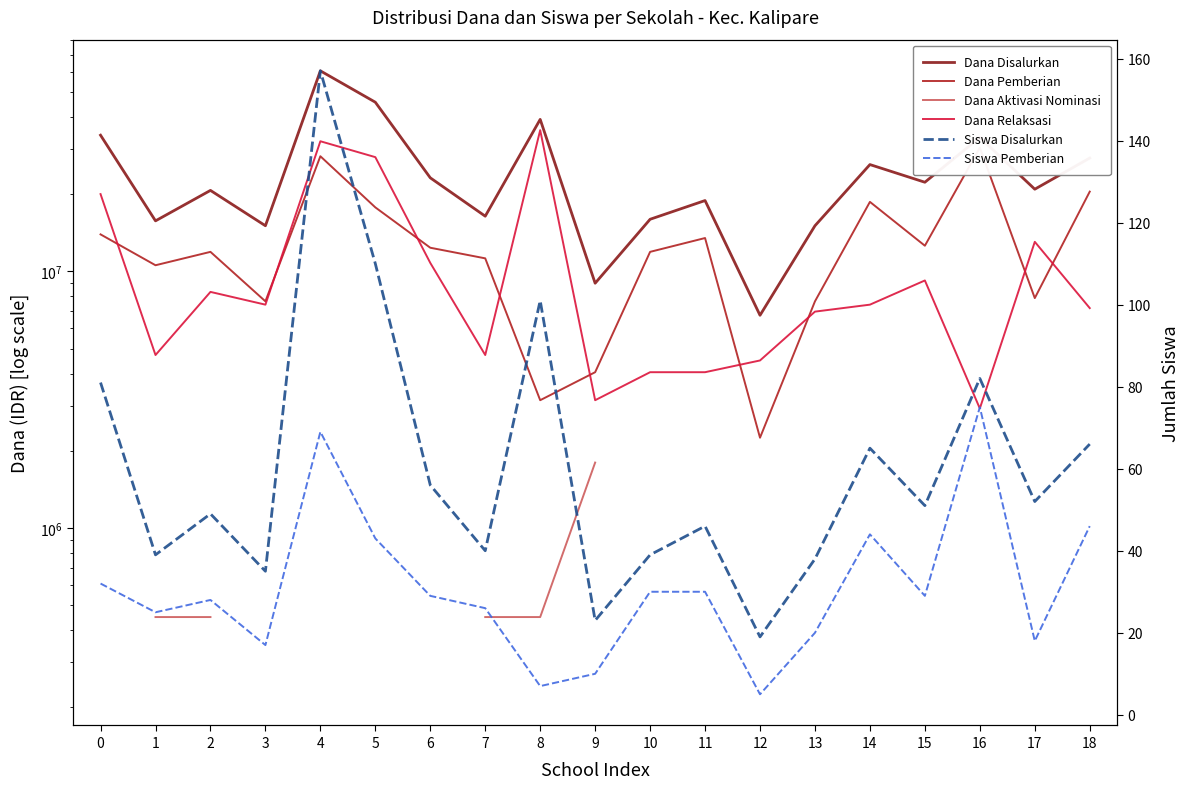

What is the difference between the Siswa Disalurkan values at 14 and 12?

46.0